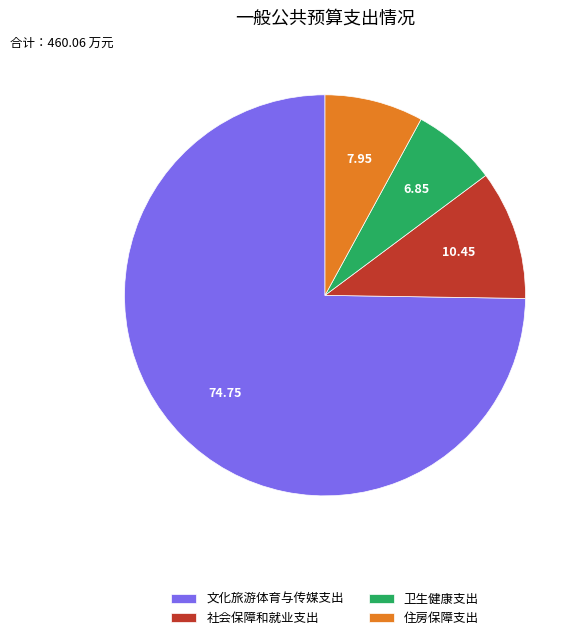

Rank the categories by value from highest to lowest.

文化旅游体育与传媒支出, 社会保障和就业支出, 住房保障支出, 卫生健康支出